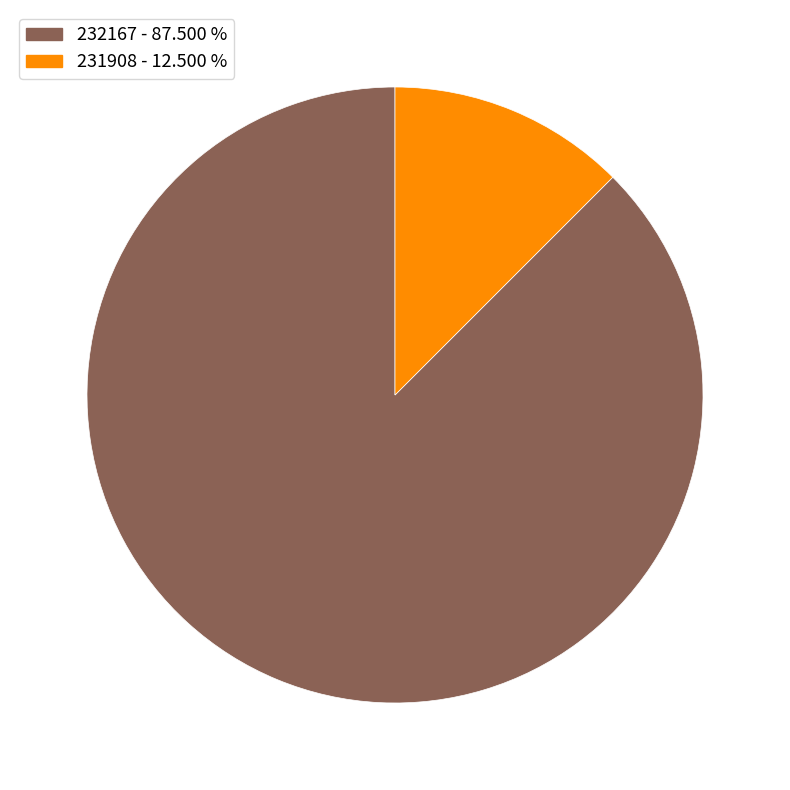

Which has a higher value, 232167 or 231908?

232167